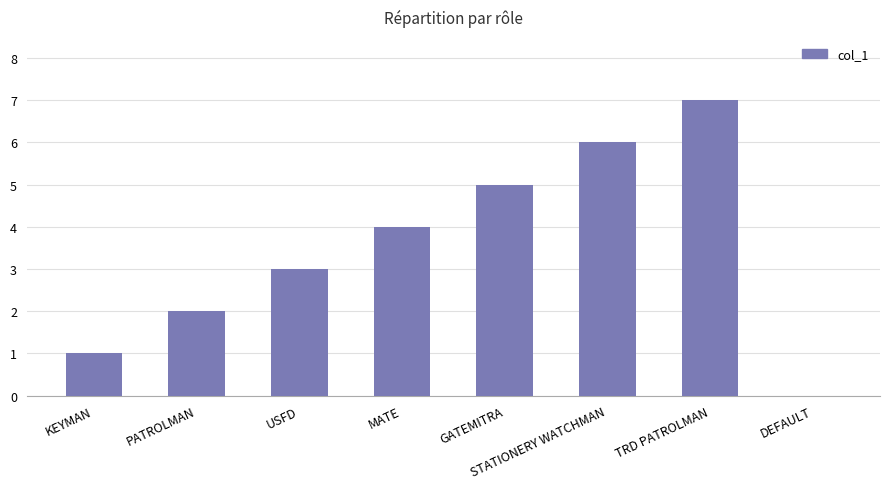

Is it true that the value at DEFAULT is 3?

False